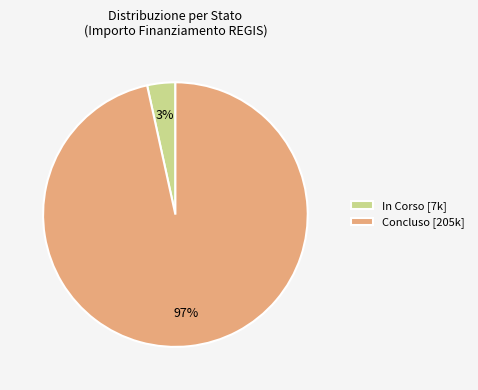

Rank the categories by value from lowest to highest.

In Corso [7k], Concluso [205k]